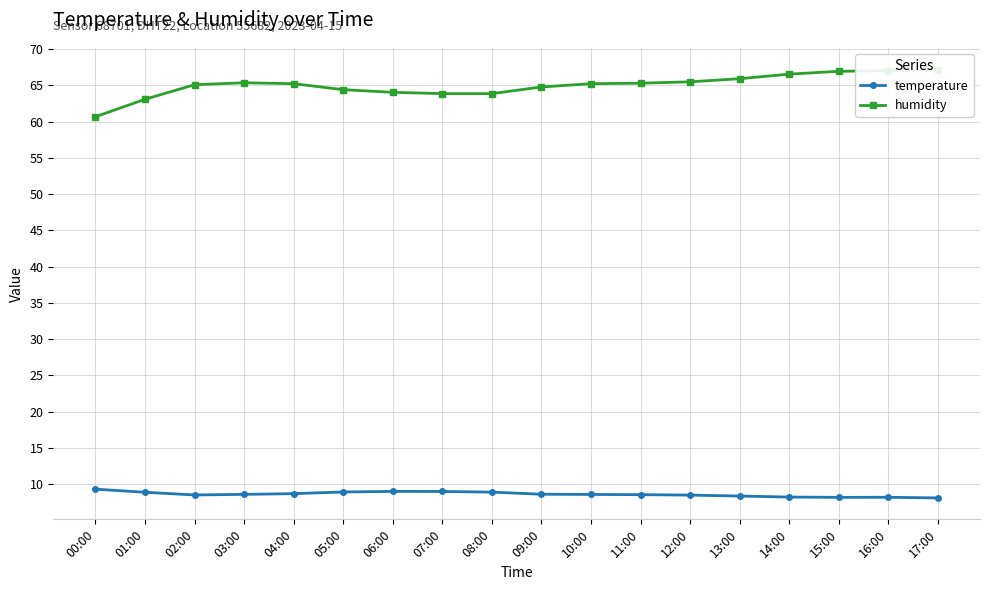

What value does the temperature series have at 01:00?

8.9